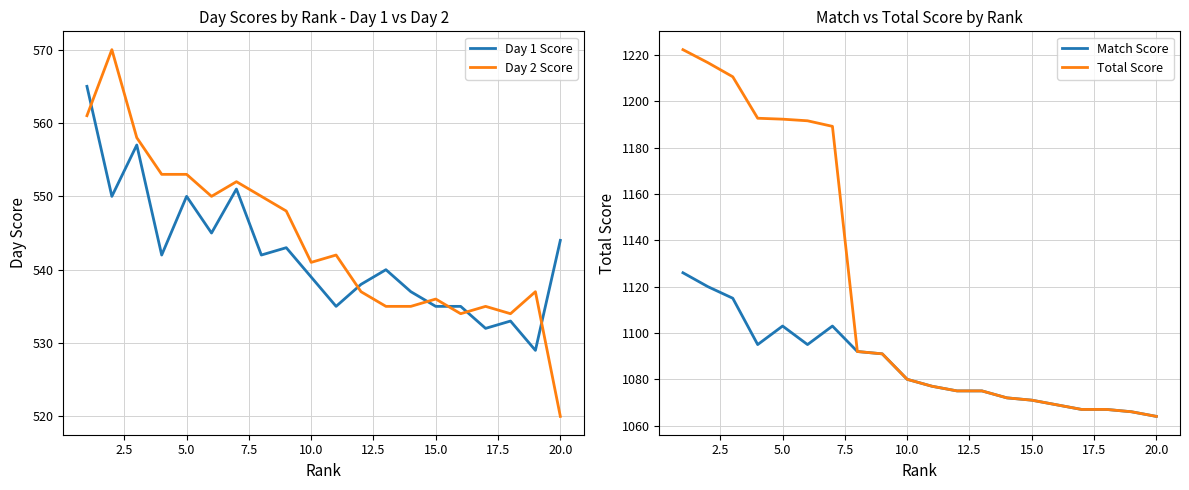

What is the maximum value for Day 1 Score?

565